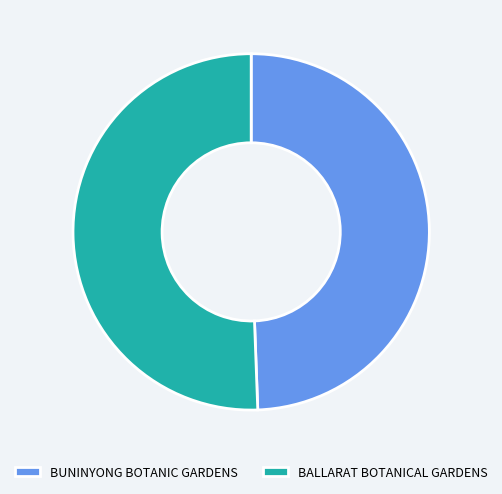

How many slices are in this pie chart?

2